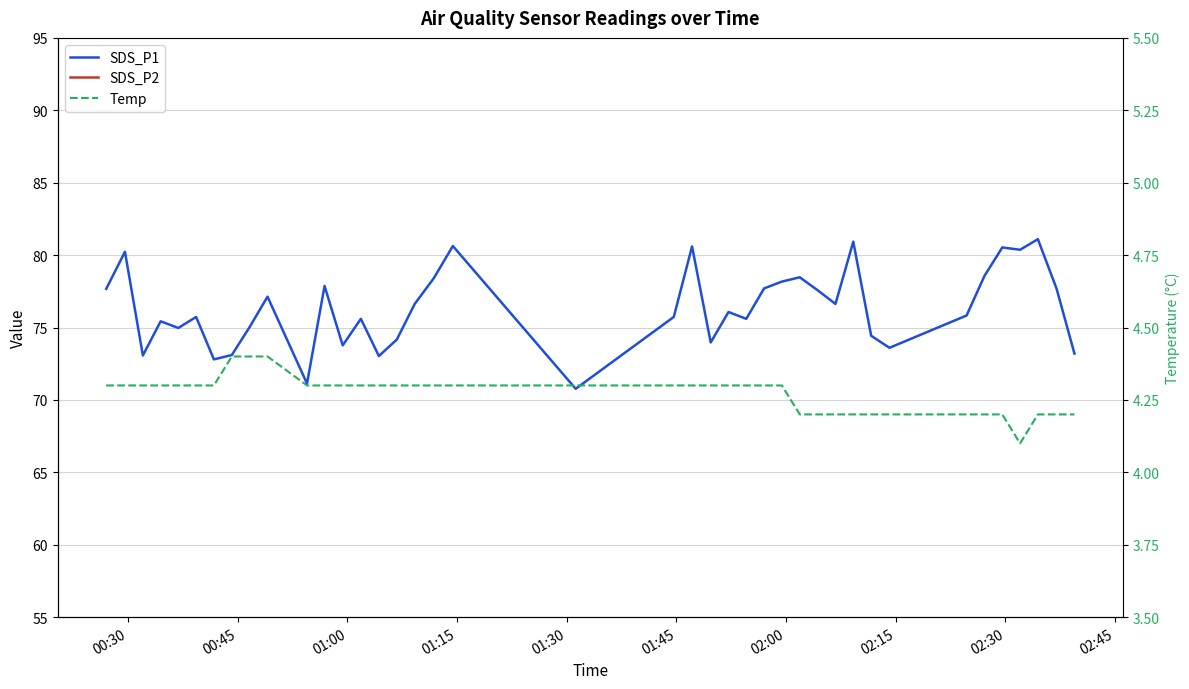

True or false: Temp and SDS_P1 cross at least once.

False